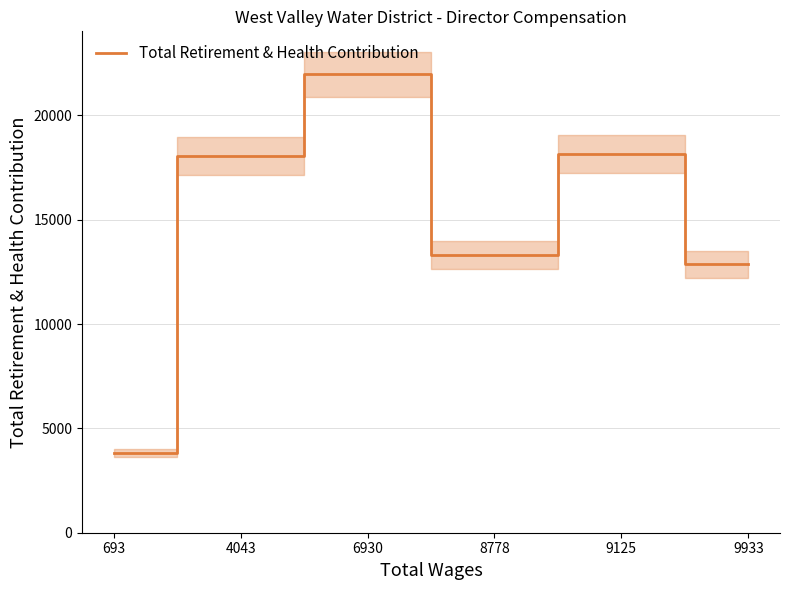

What is the difference between the values at 9125 and 9933?

5299